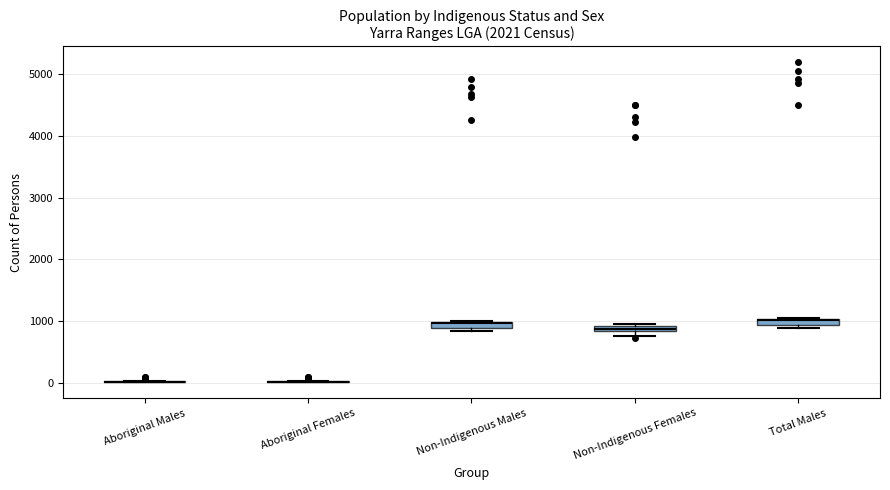

Where is the lower edge of the box for Non-Indigenous Males on the y-axis? The values are not printed on the chart, so give them approximately, as read against the axis.

900